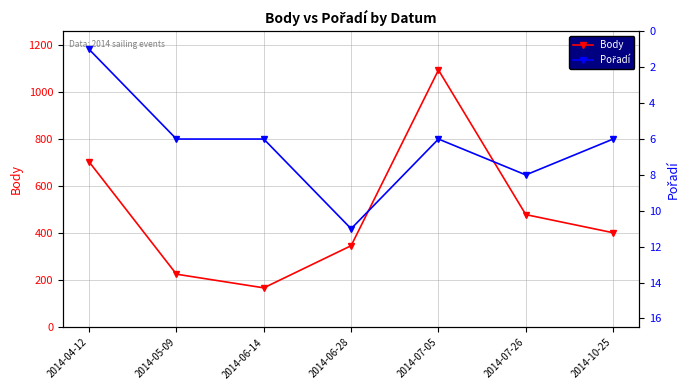

Reading left to right, transcribe all the data shown in this chart.

Body: 703	226	168	347	1093	479	402
Pořadí: 1	6	6	11	6	8	6